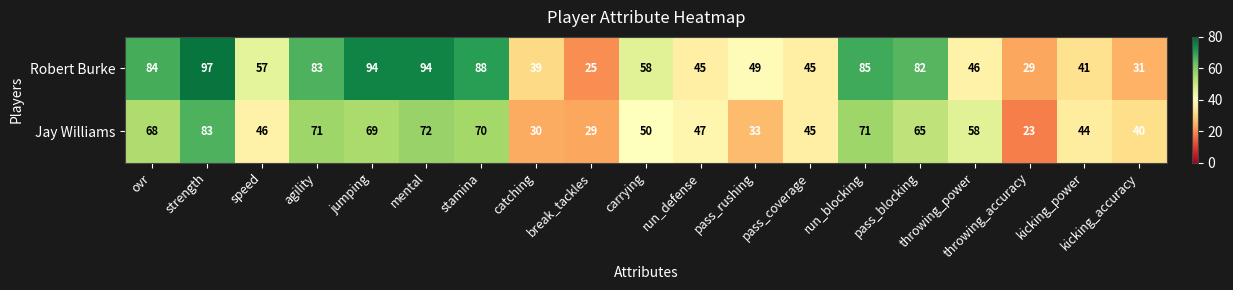

What is the difference between the highest and lowest values at run_blocking?

14